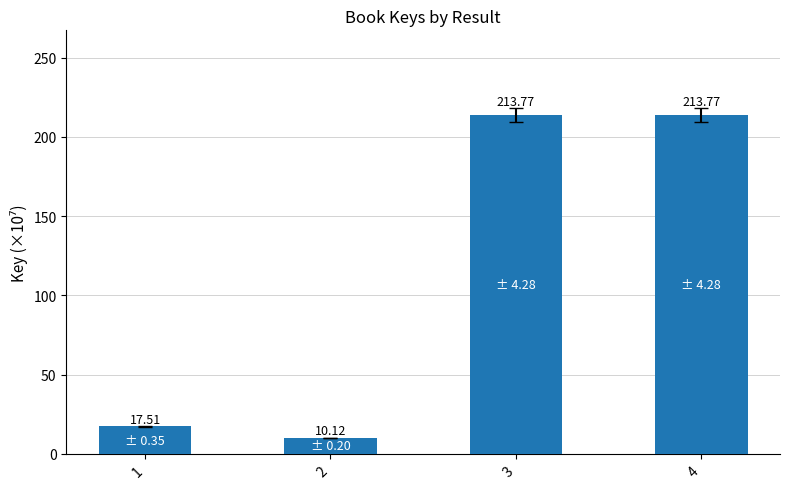

What is the maximum value shown in the chart?

213.8